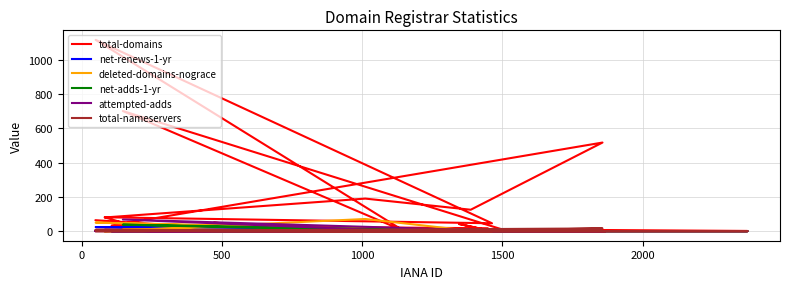

What is the average value of the net-adds-1-yr series?

2